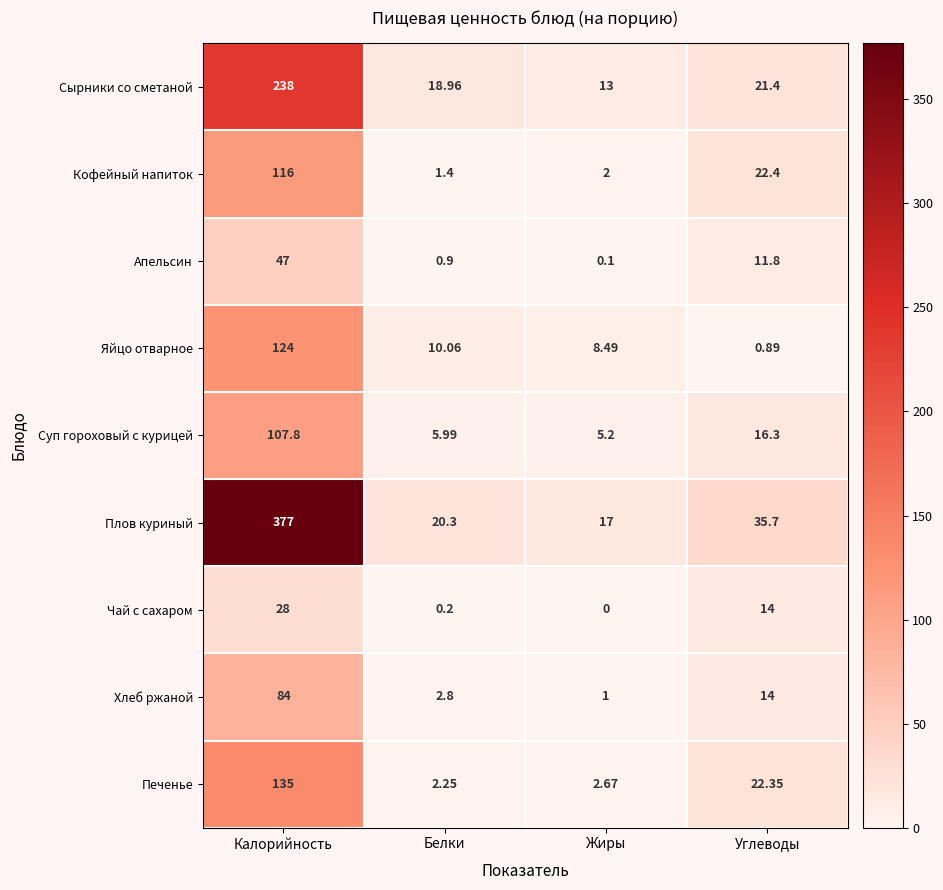

At Калорийность, list the series in order from largest to smallest.

Плов куриный, Сырники со сметаной, Печенье, Яйцо отварное, Кофейный напиток, Суп гороховый с курицей, Хлеб ржаной, Апельсин, Чай с сахаром